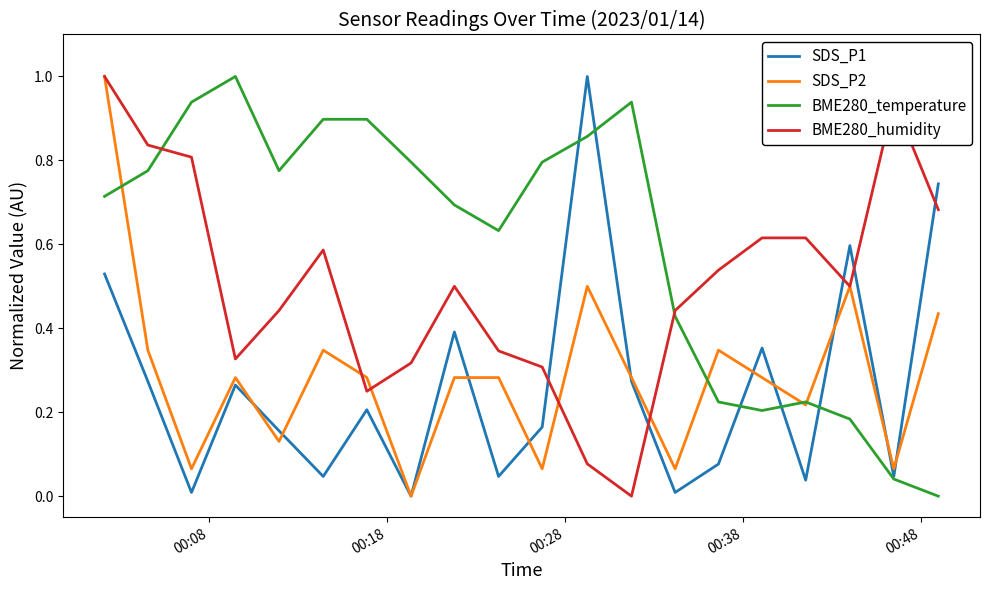

What is the maximum value for BME280_humidity?

1.0